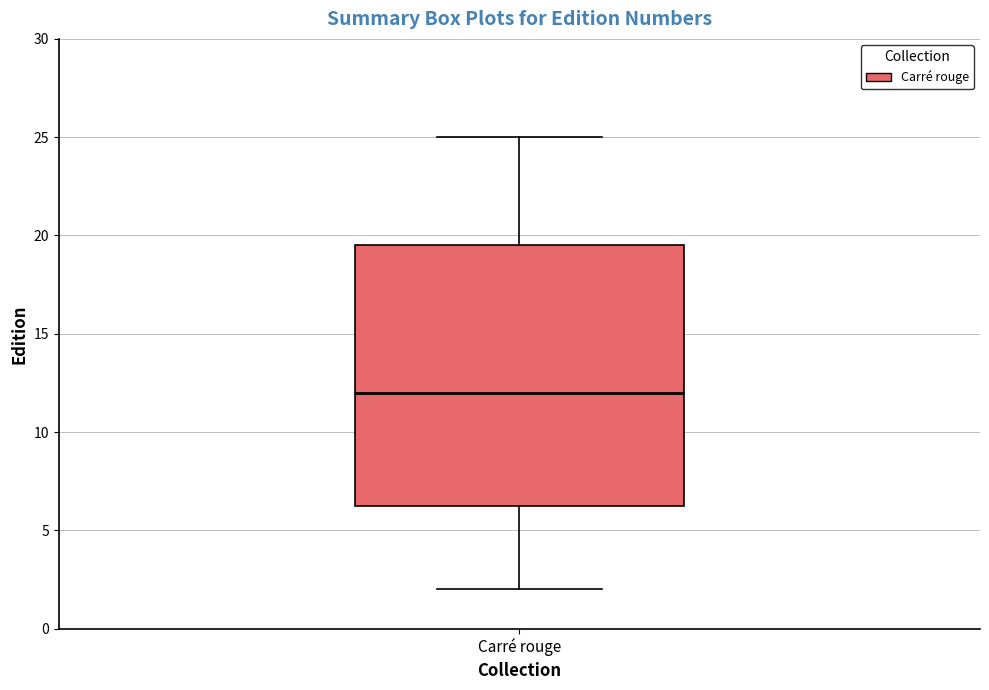

Read this box plot against the y-axis: the position of the median line, the range covered by the box, and the ends of both whiskers. The values are not printed on the chart, so give them approximately, as read against the axis.

median 12.0, box 6.5 to 19.5, whiskers 2.0 to 25.0